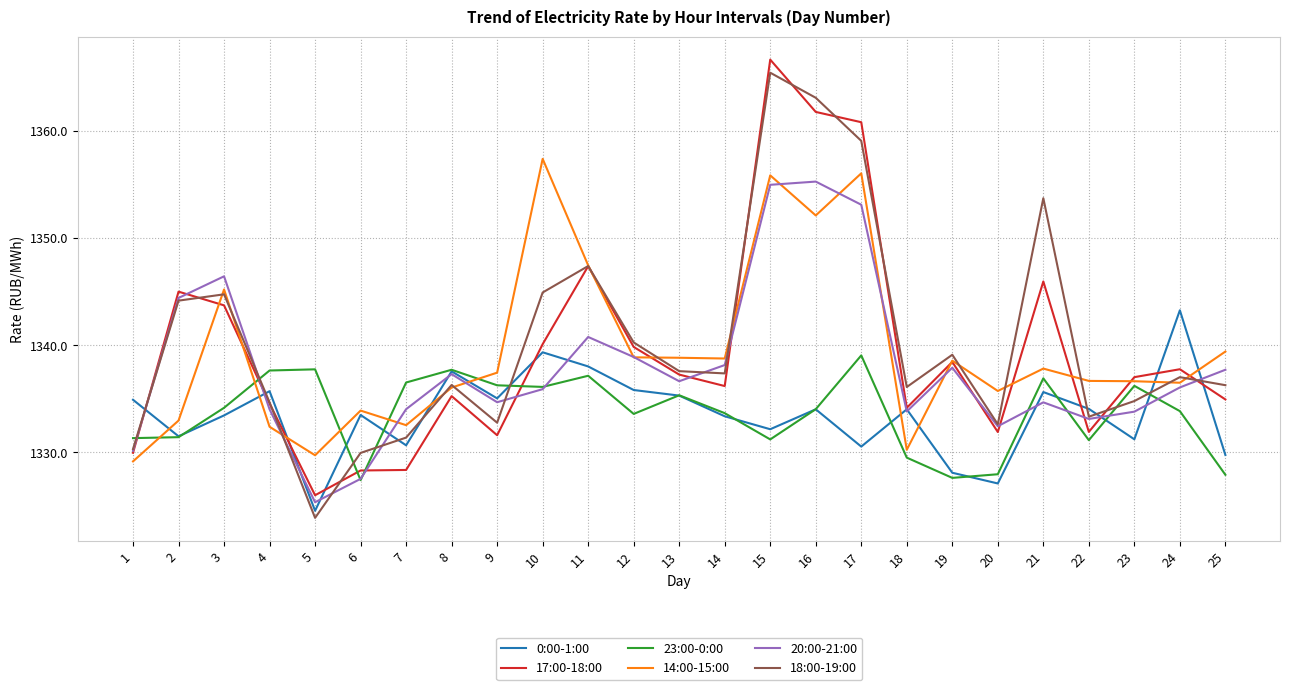

At how many categories does at least one series exceed 1324?

25